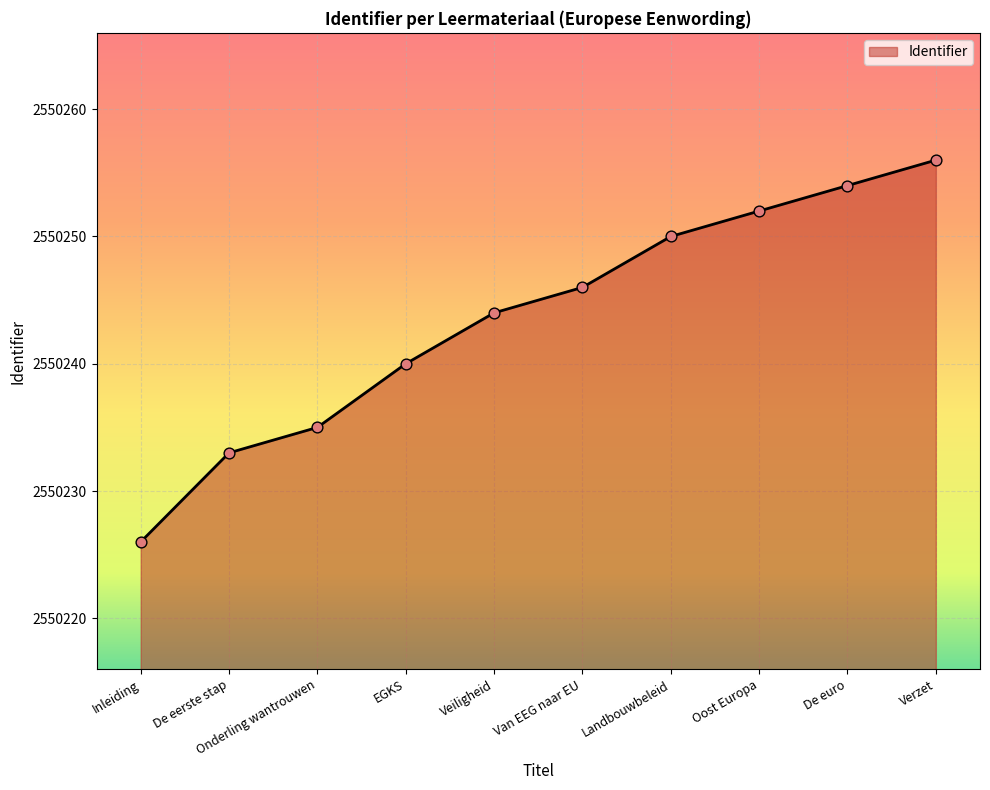

Approximately how many times larger is the value at Inleiding compared to Landbouwbeleid?

1.0